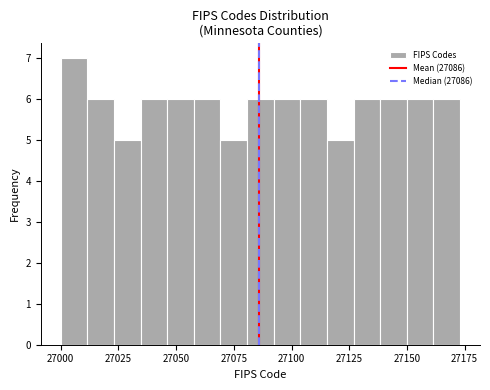

Read against the x-axis, roughly where is the centre of the tallest bar?

27005